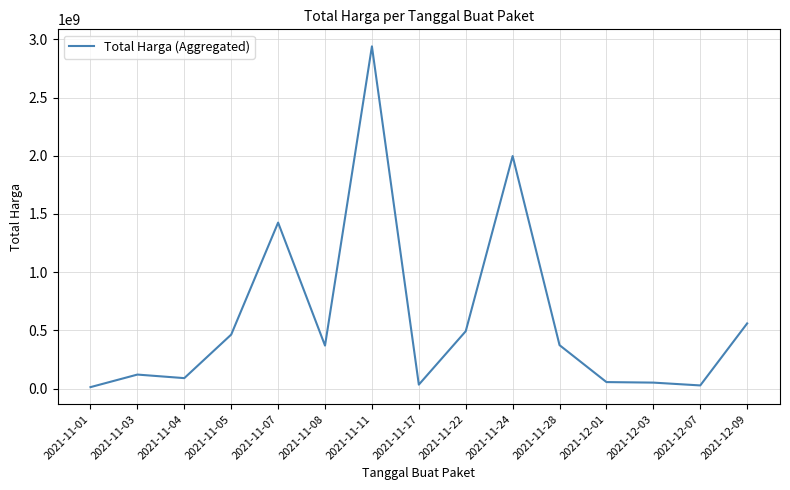

What is the ratio of the value at 2021-11-28 to the value at 2021-11-05?

0.8